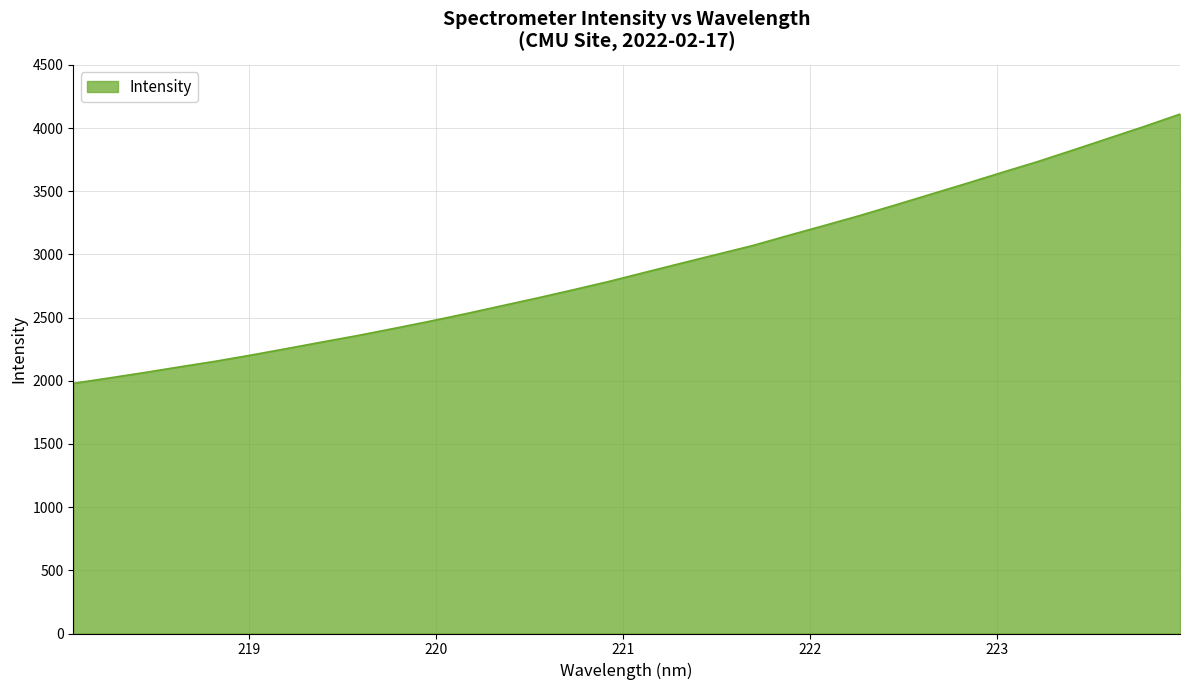

Reading left to right, extract all data points from this chart.

1979.6	2021.9	2065.2	2111.0	2155.3	2204.5	2256.1	2308.6	2360.0	2415.6	2472.3	2531.5	2593.9	2655.7	2720.3	2786.3	2857.7	2928.7	2998.7	3068.5	3148.2	3226.5	3305.6	3389.6	3475.1	3560.5	3647.9	3733.6	3825.8	3919.2	4012.6	4110.1